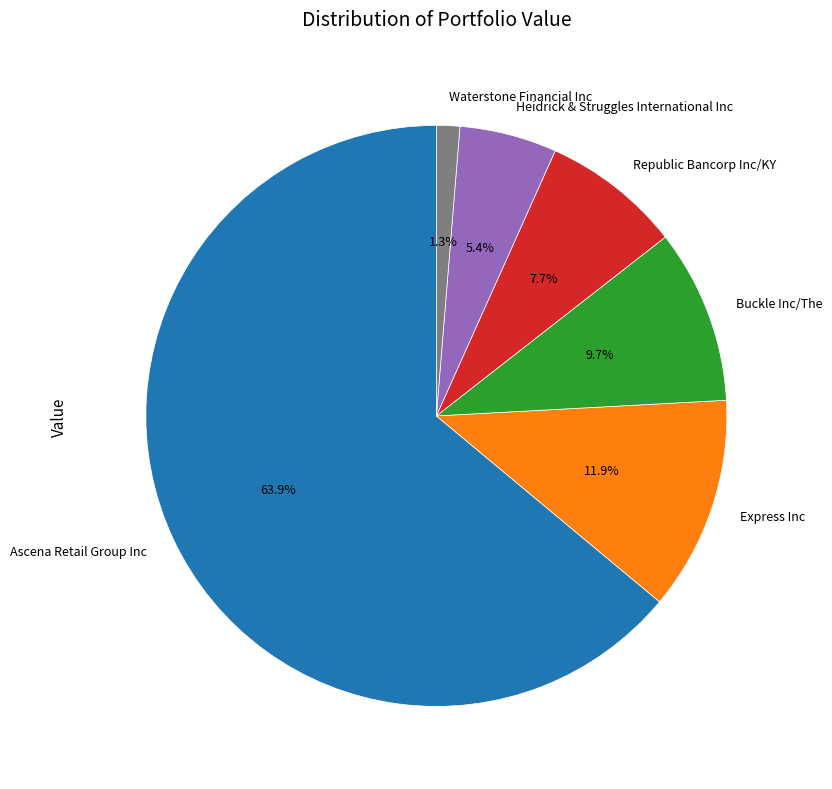

Does Express Inc represent more than half of the total?

No